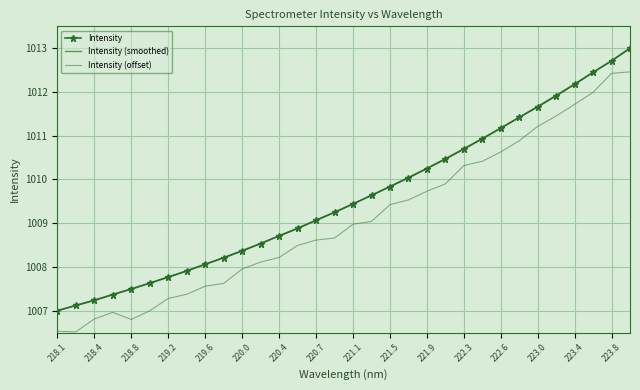

How many lines are shown in the chart?

3